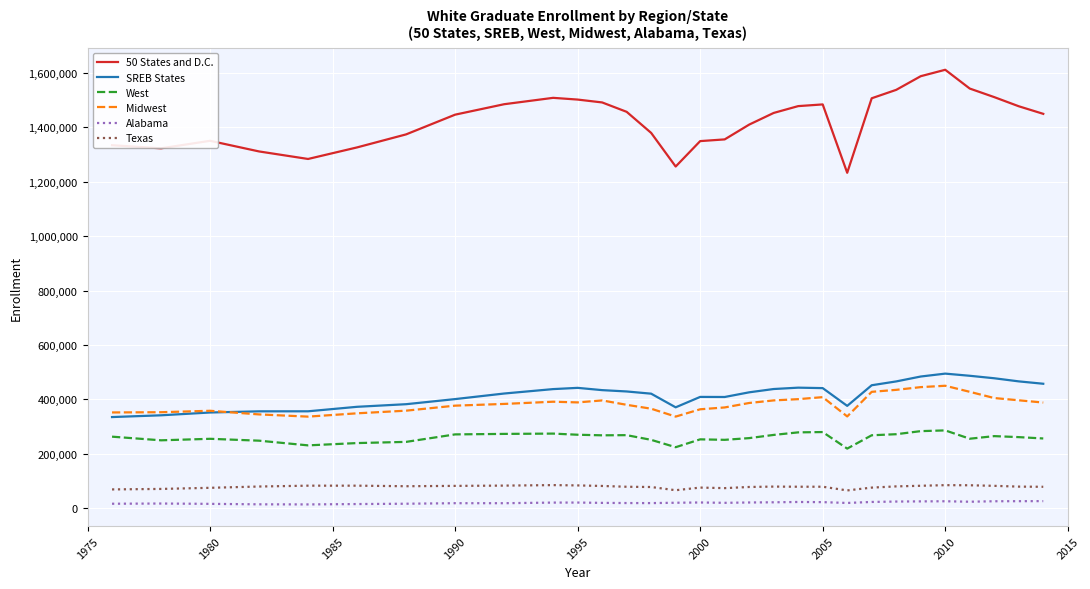

Which series has the largest total across all categories?

50 States and D.C.